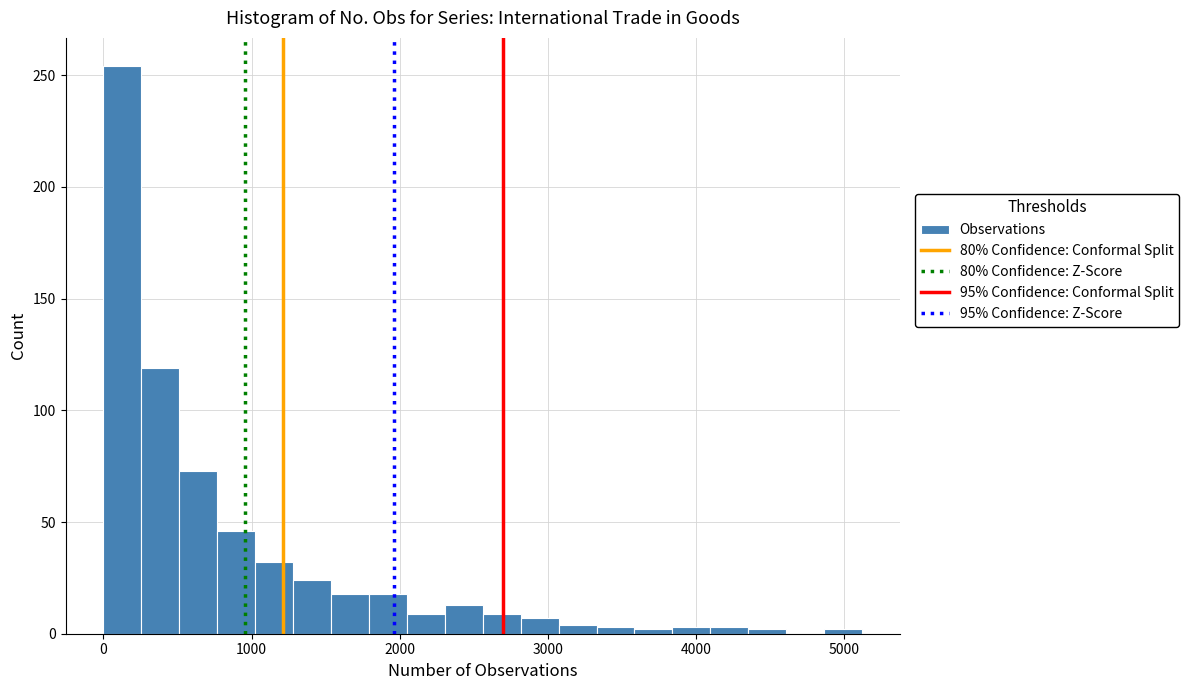

Around what value on the x-axis is the tallest bar? Give the approximate position of its centre, as read against the axis.

100